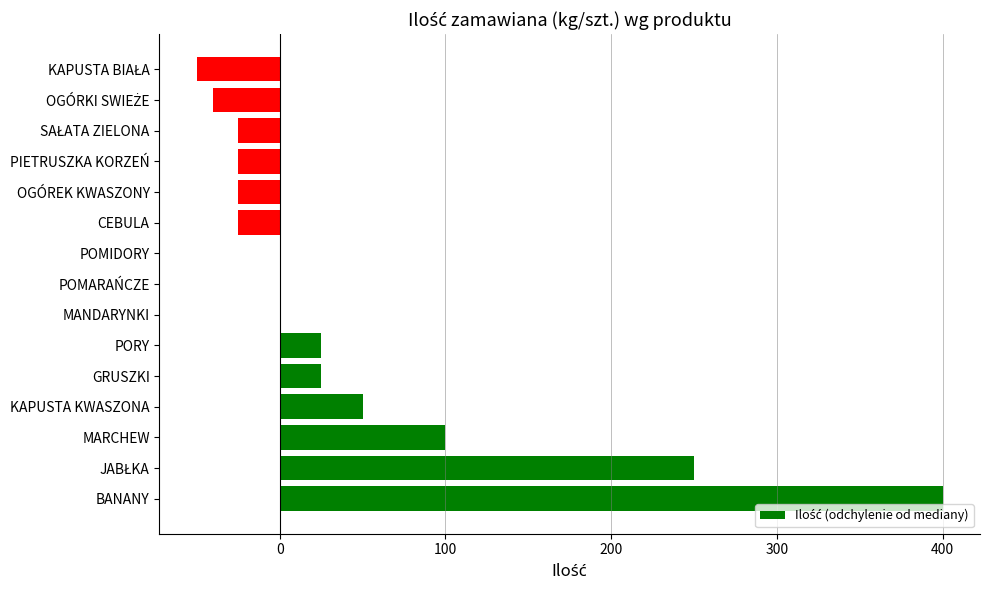

What is the change in value from MARCHEW to OGÓREK KWASZONY?

-125